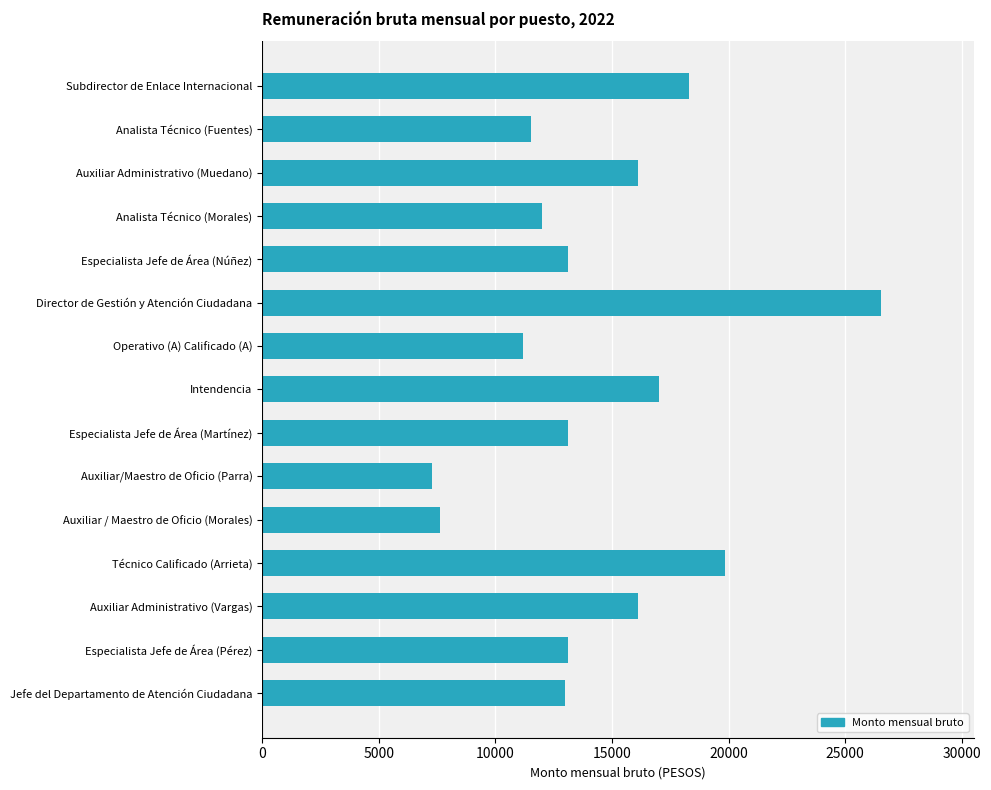

What is the average value?

14389.4